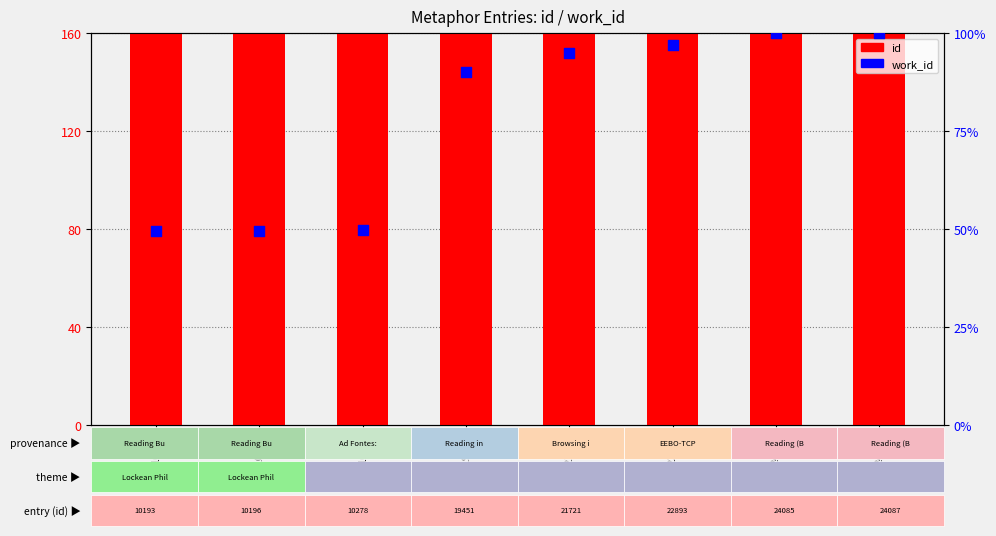

Which series reaches the maximum Y coordinate?

id